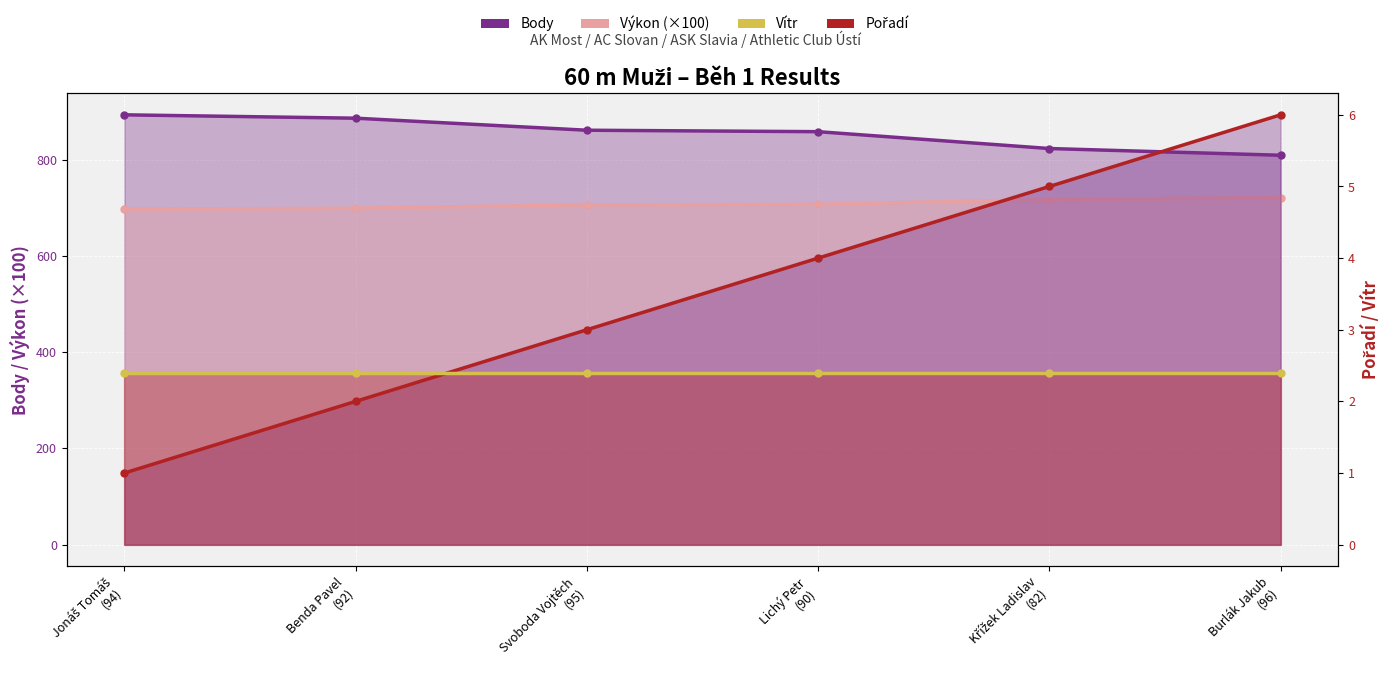

At which category is the sum across all series the highest?

Jonáš Tomáš
(94)